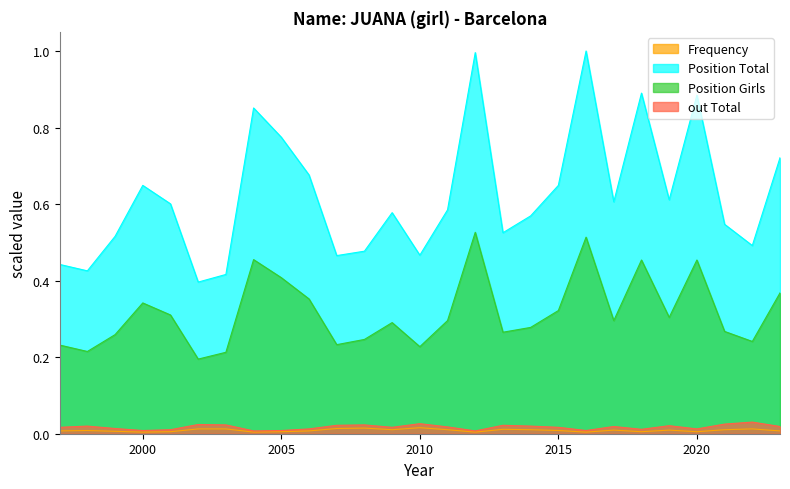

Which category has the highest value in the Frequency series?

2010